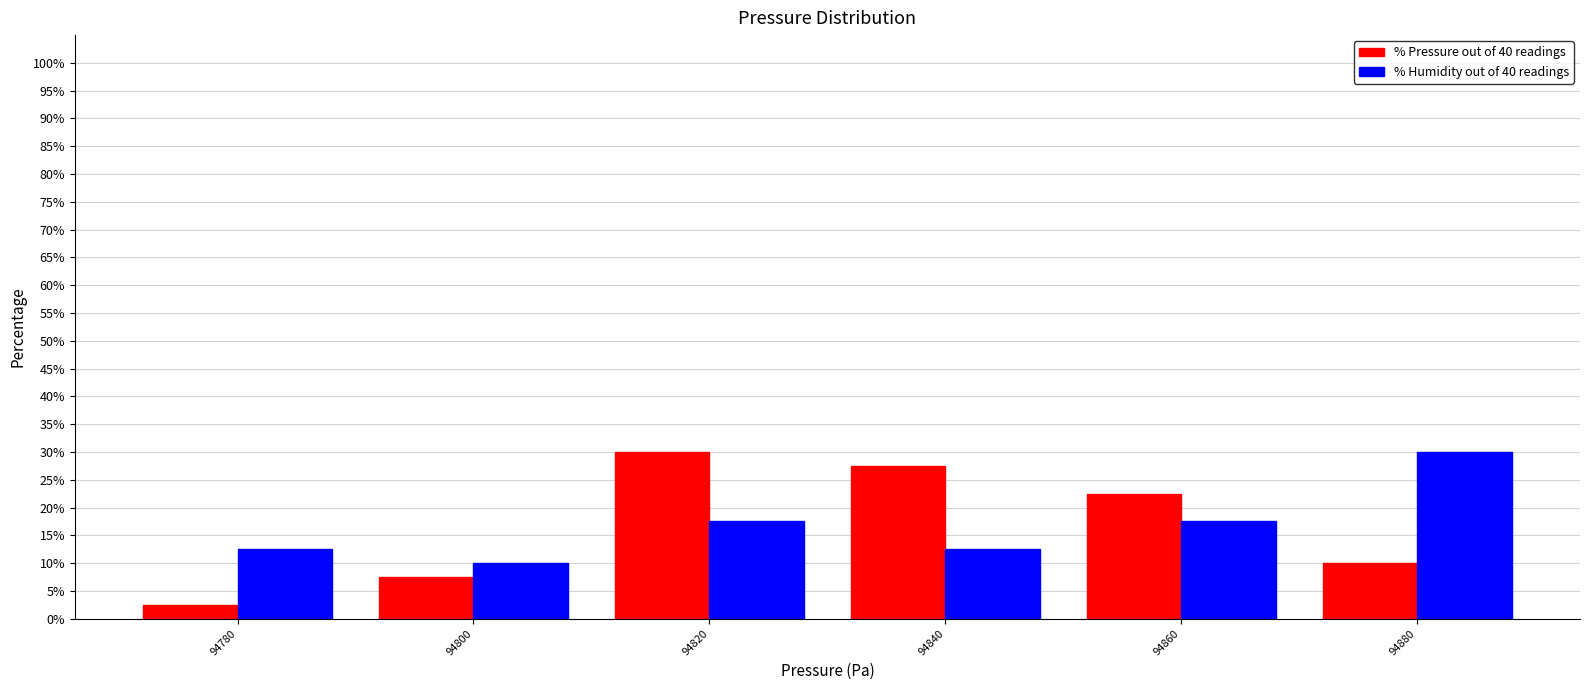

Reading left to right, list all the values displayed in this chart.

% Pressure out of 40 readings: 2.5	7.5	30.0	27.5	22.5	10.0
% Humidity out of 40 readings: 12.5	10.0	17.5	12.5	17.5	30.0